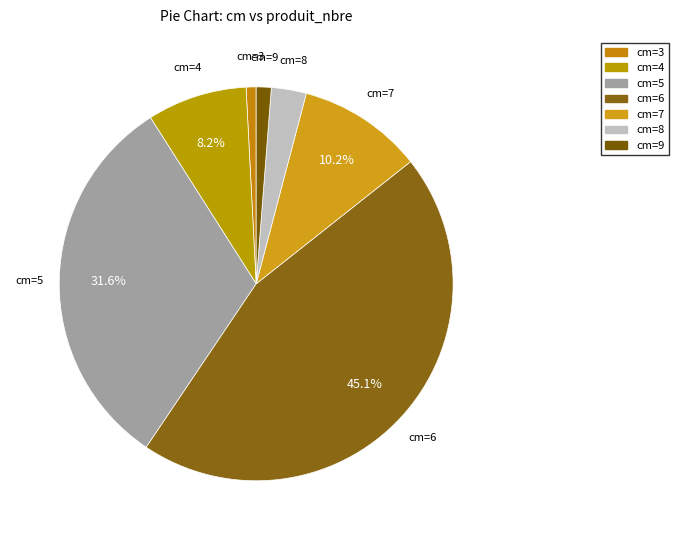

What is the smallest slice in the pie chart?

3